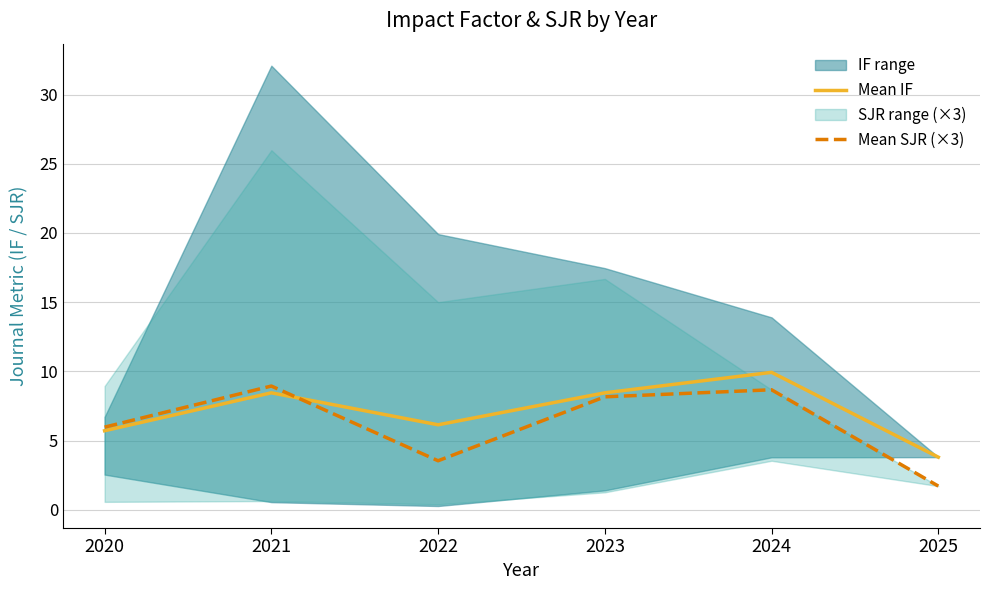

What is the maximum value for Mean SJR (×3)?

8.9